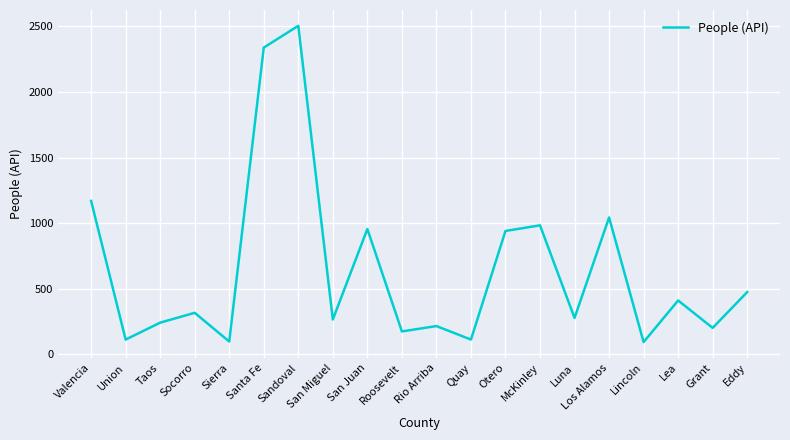

The chart shows a value of 215 at Rio Arriba. True or false?

True